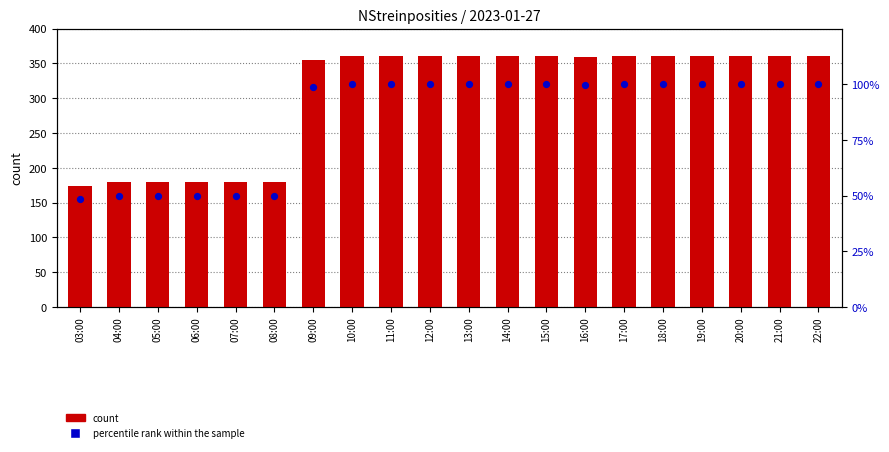

What is the total value across all series at 12:00?

460.0